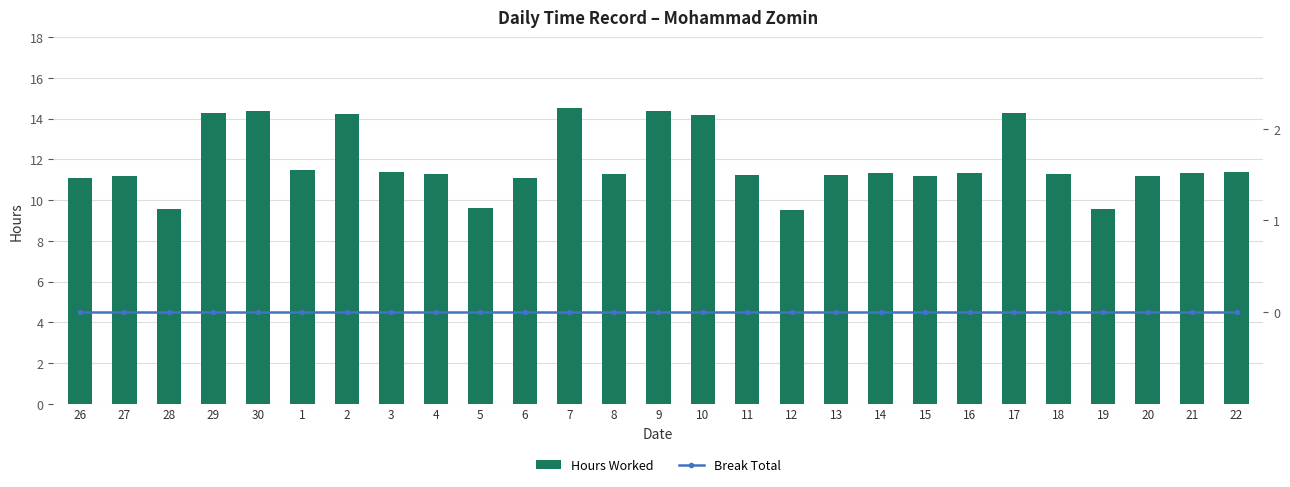

Which series has the largest total across all categories?

Hours Worked